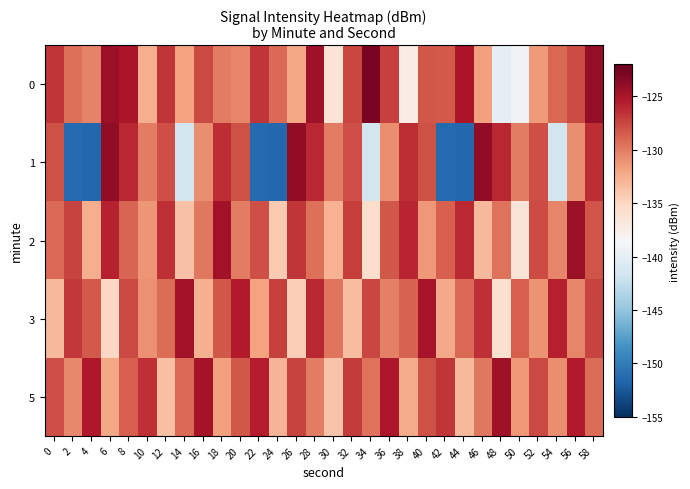

Which label corresponds to the smallest value in the chart?

4